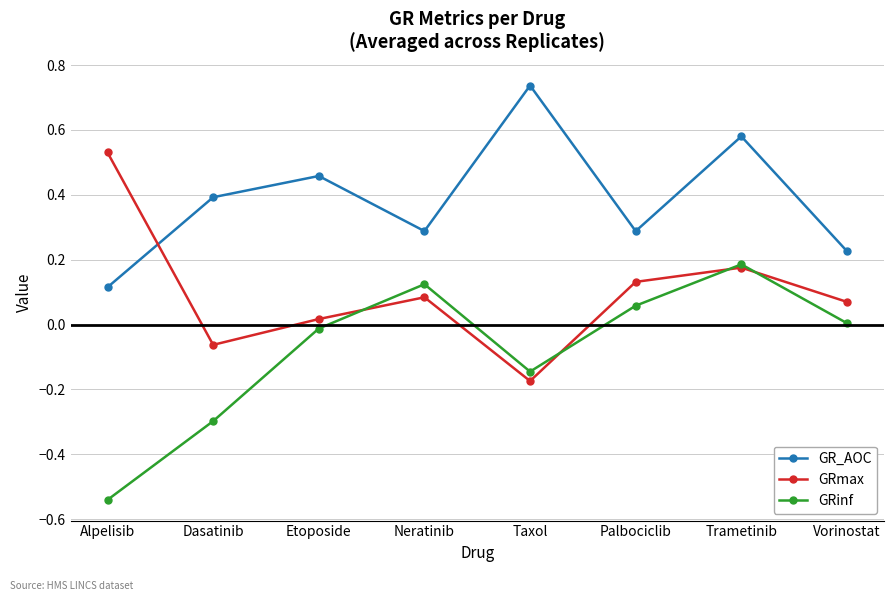

How many intersections are there between GRmax and GR_AOC?

1